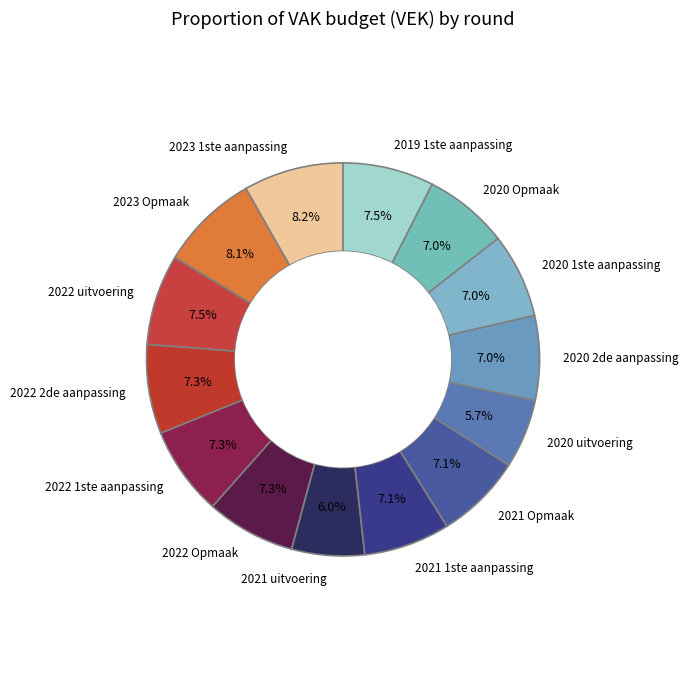

How many segments does this pie chart have?

14